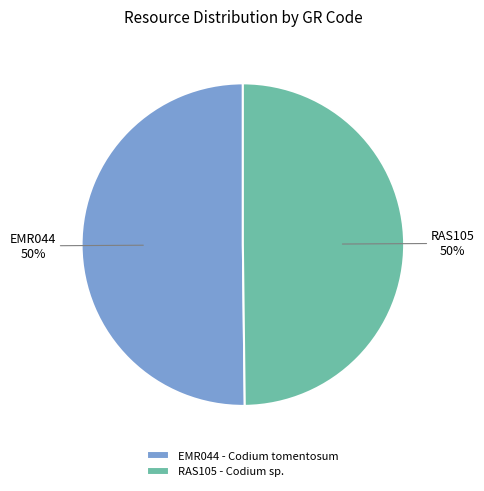

To the nearest percent, what portion does EMR044 represent?

50%